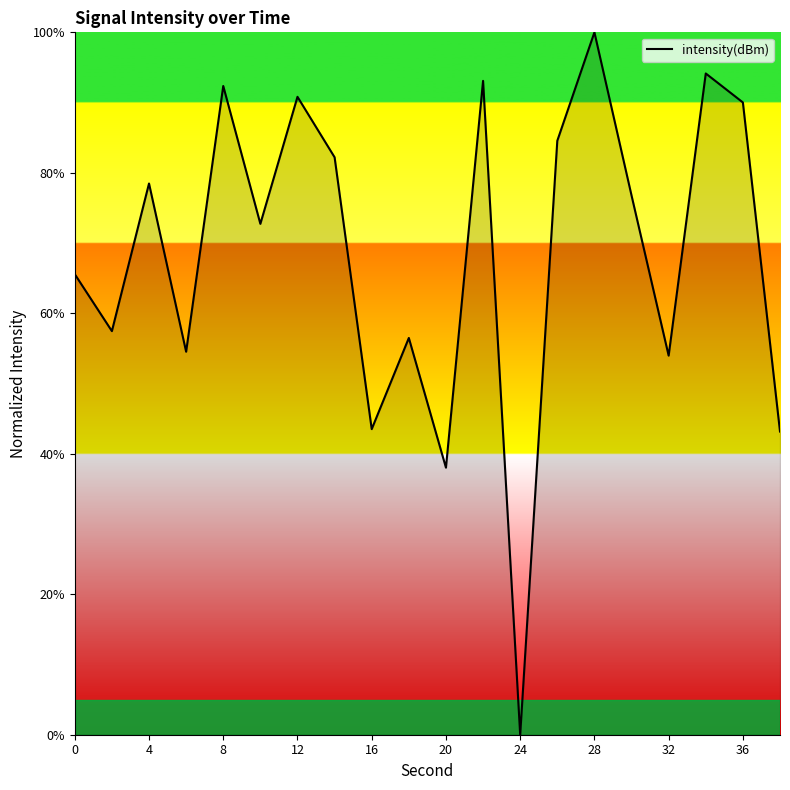

What is the difference between the maximum and minimum values?

100.0